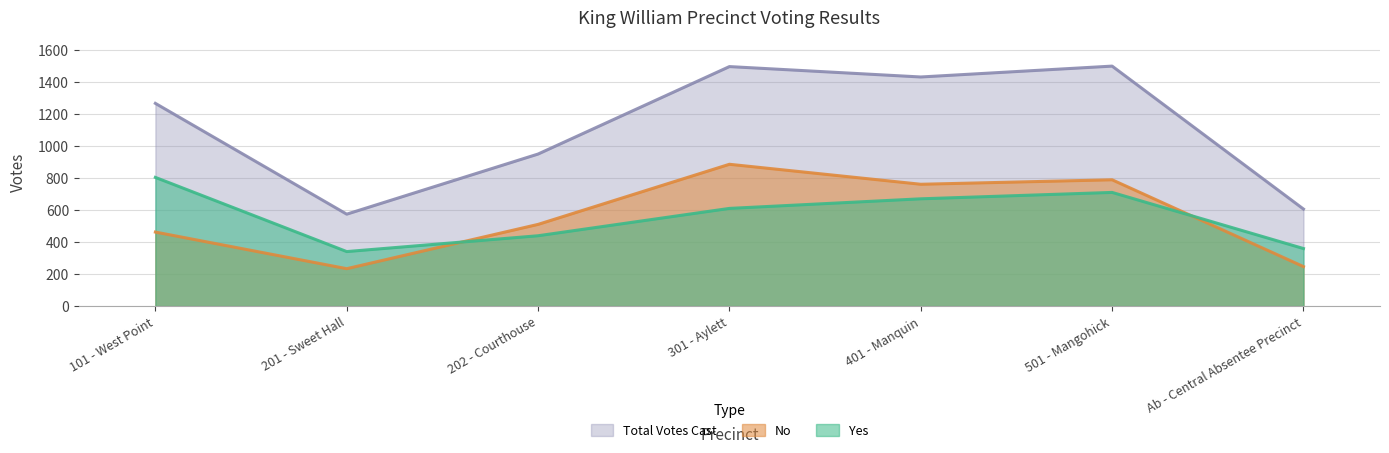

What is the spread (max minus min) of values at 202 - Courthouse?

511